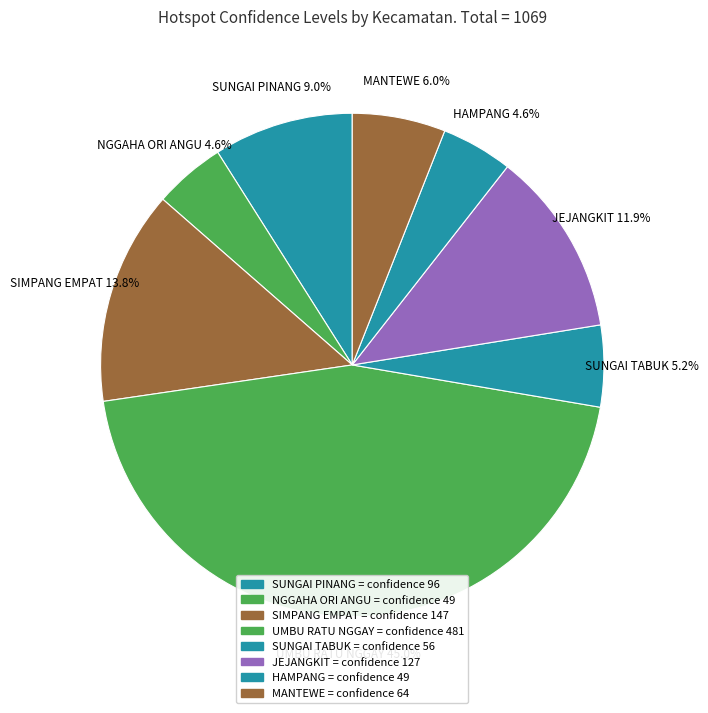

Count the number of slices in the pie.

8